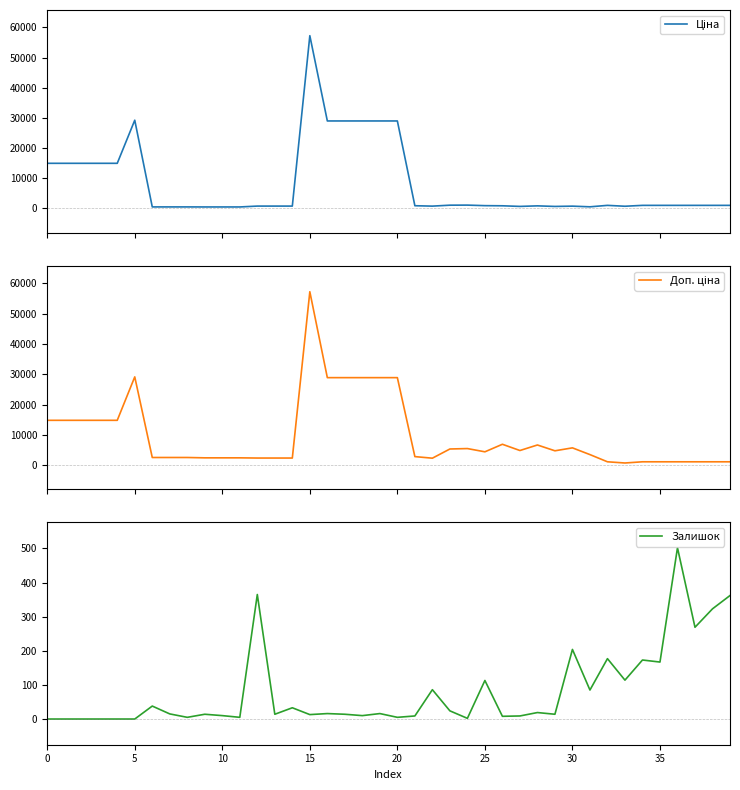

What is the highest value of the Залишок series?

502